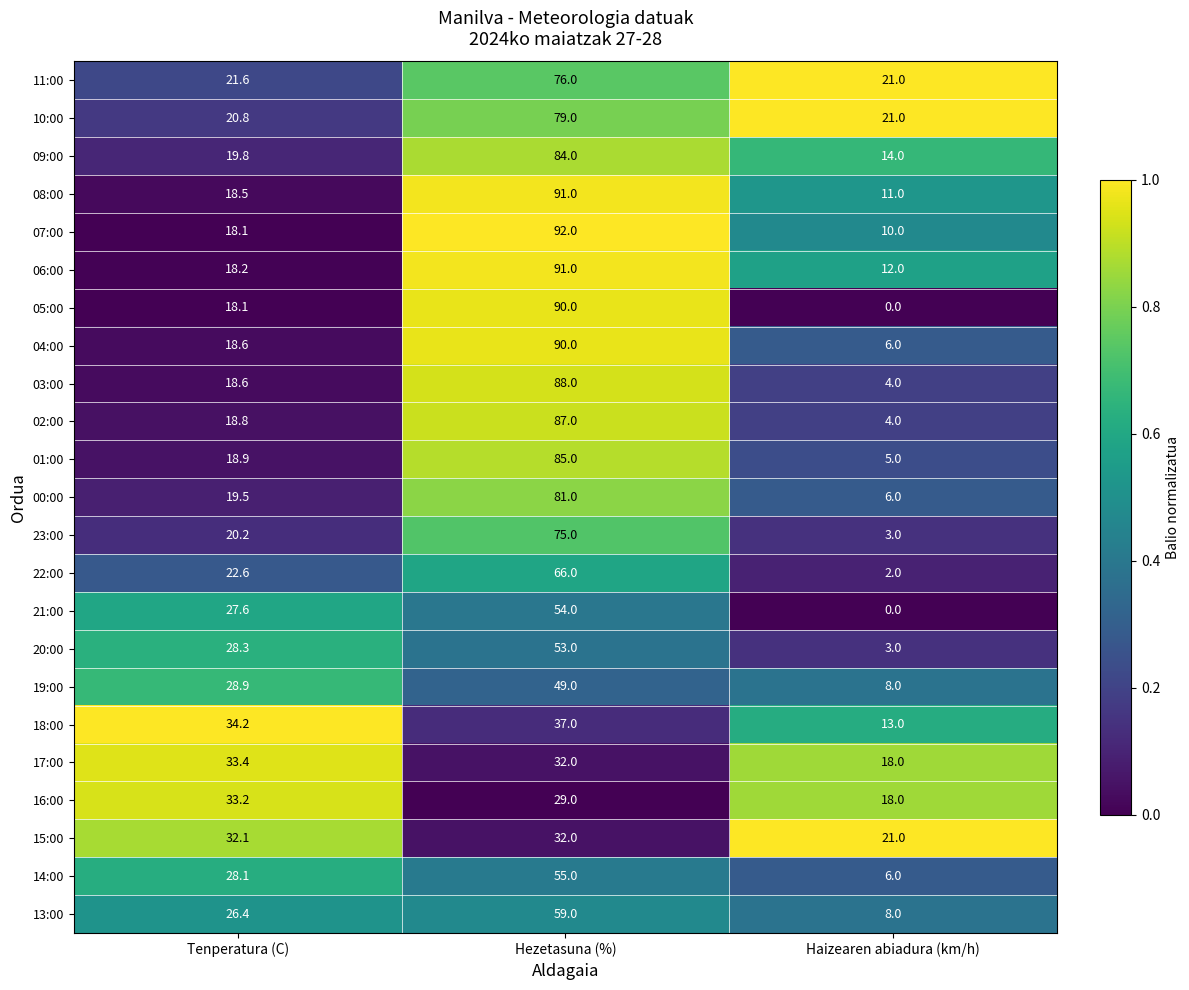

What is the difference between the highest and lowest values at Tenperatura (C)?

16.1